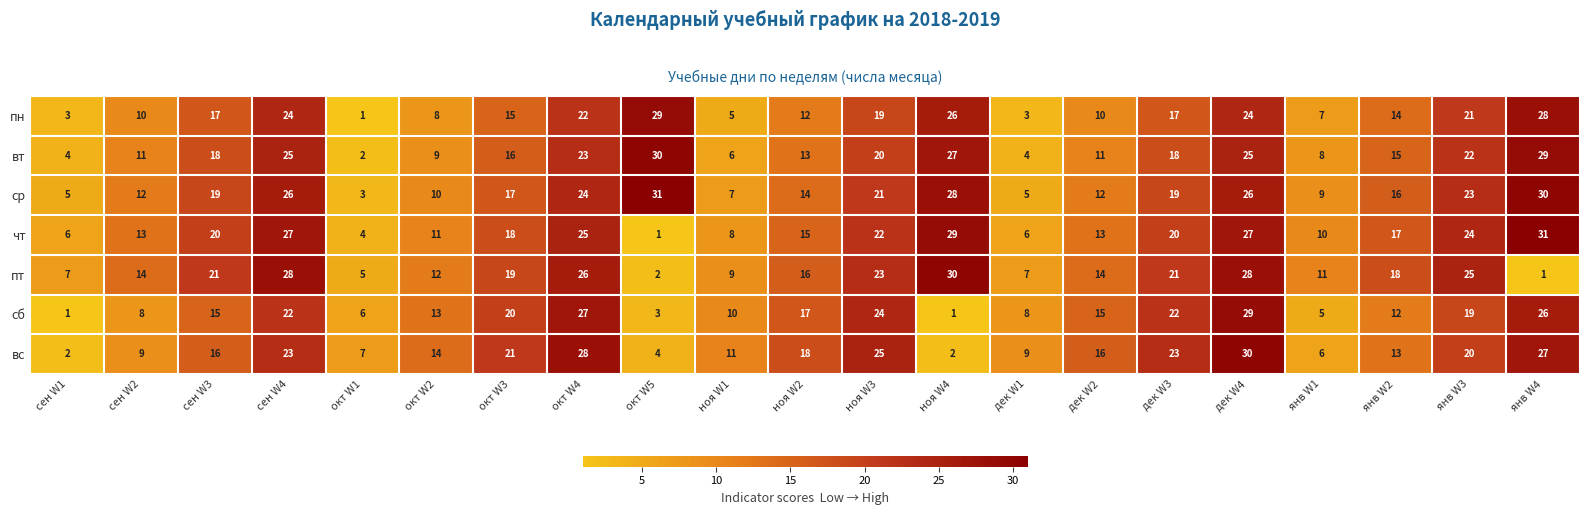

At дек W3, list the series in order from largest to smallest.

вс, сб, пт, чт, ср, вт, пн